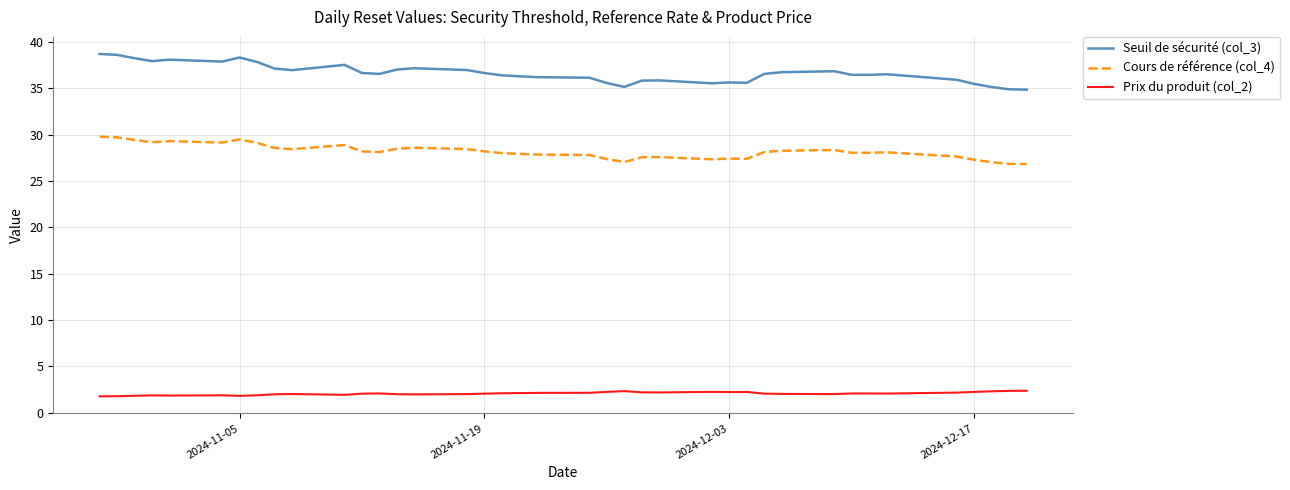

Which series has the largest total across all categories?

Seuil de sécurité (col_3)